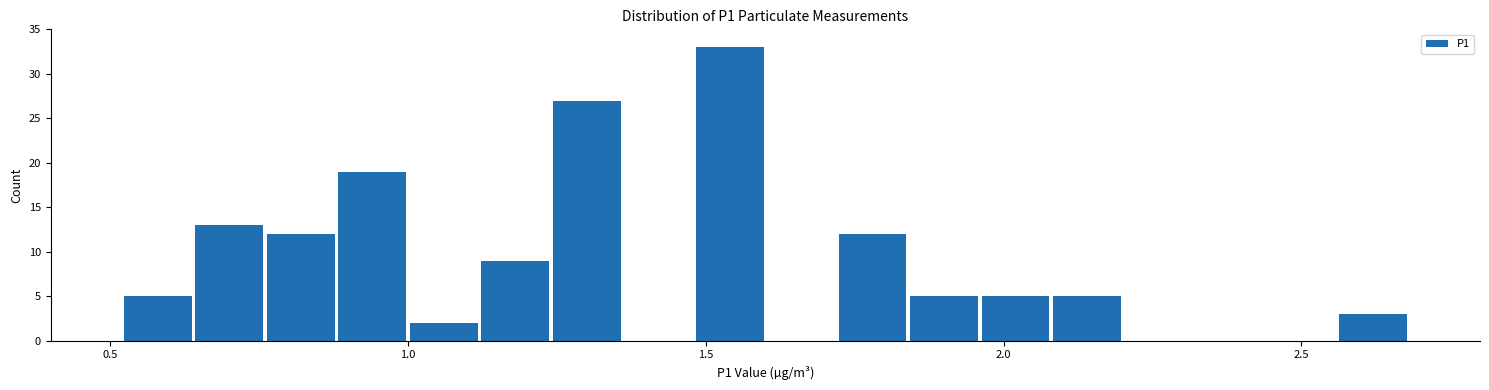

Read against the x-axis, roughly where is the centre of the tallest bar?

1.55